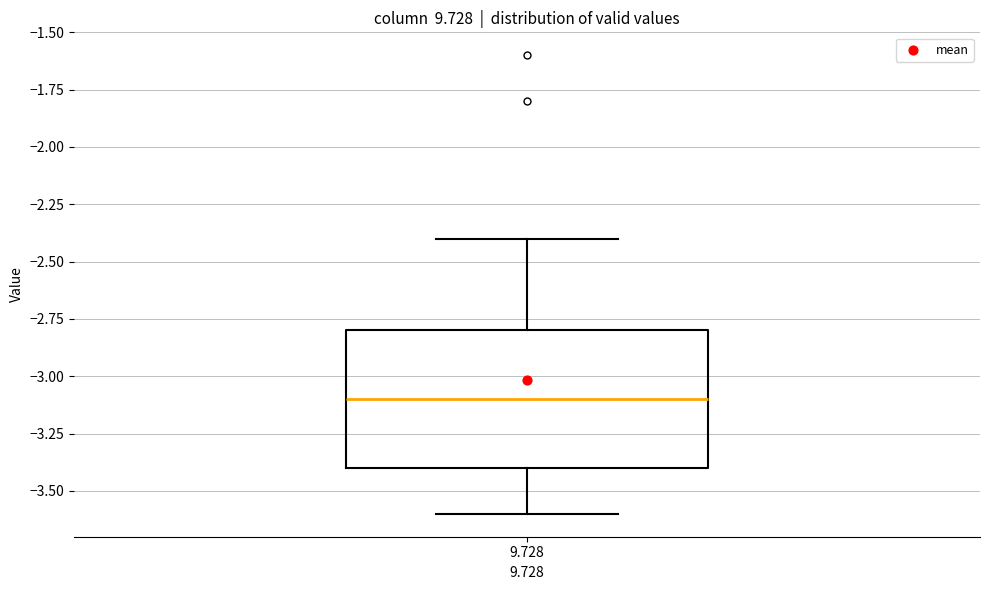

Where does the lower whisker of the box at x = 9.728 end on the y-axis? The values are not printed on the chart, so give them approximately, as read against the axis.

-3.6